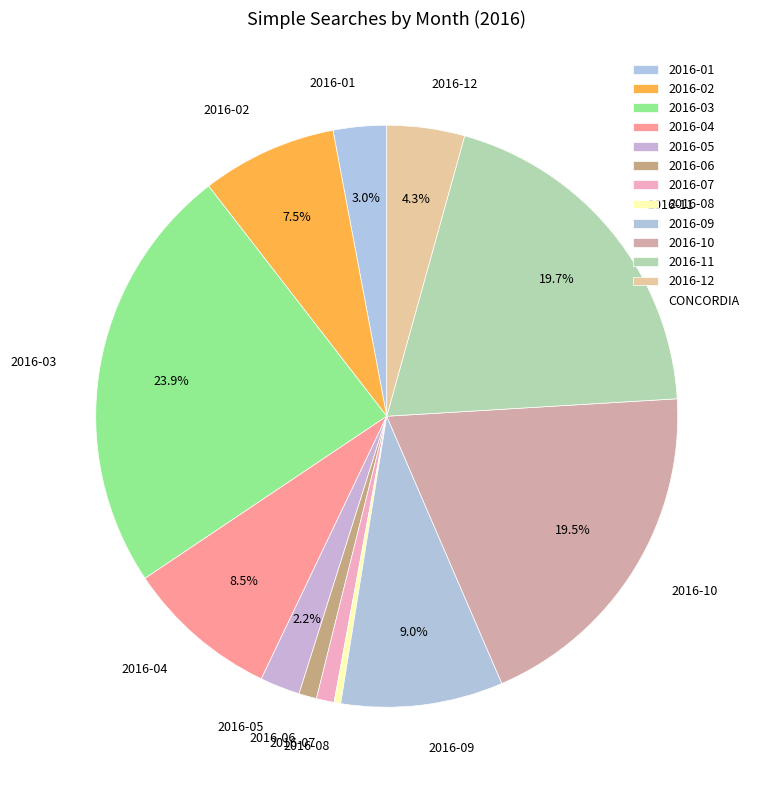

What is the largest slice in the pie chart?

2016-03